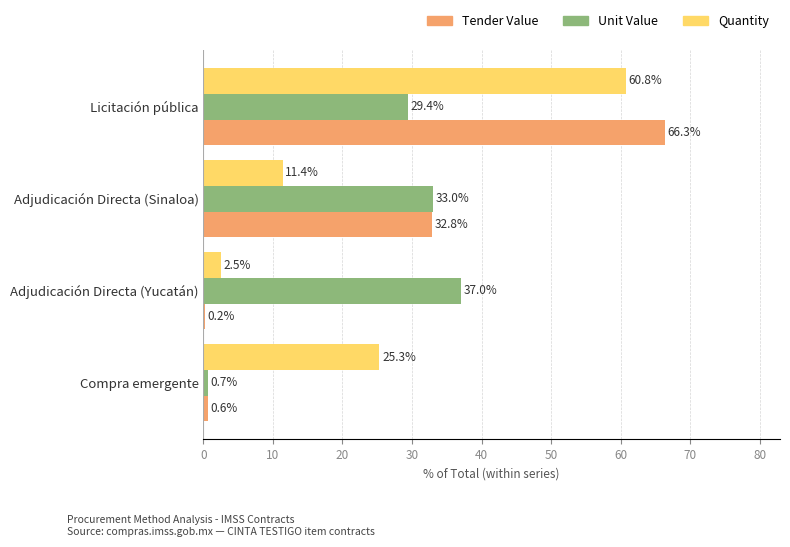

What is the total value across all series at Compra emergente?

26.6